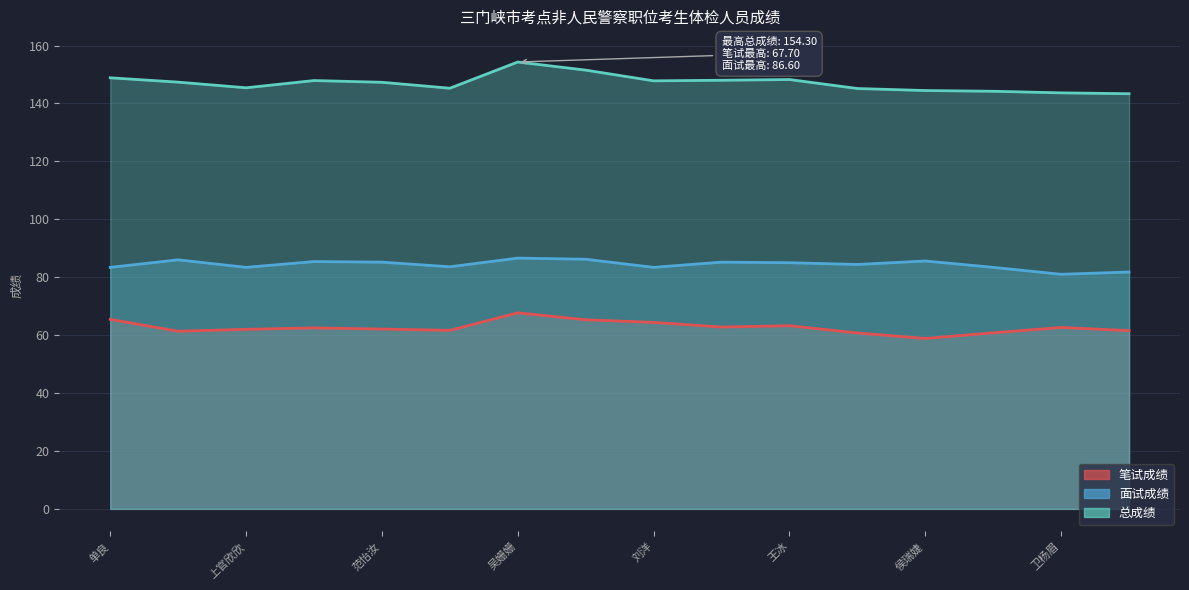

What is the difference between the highest and lowest values at 朱焱蕊?

86.0